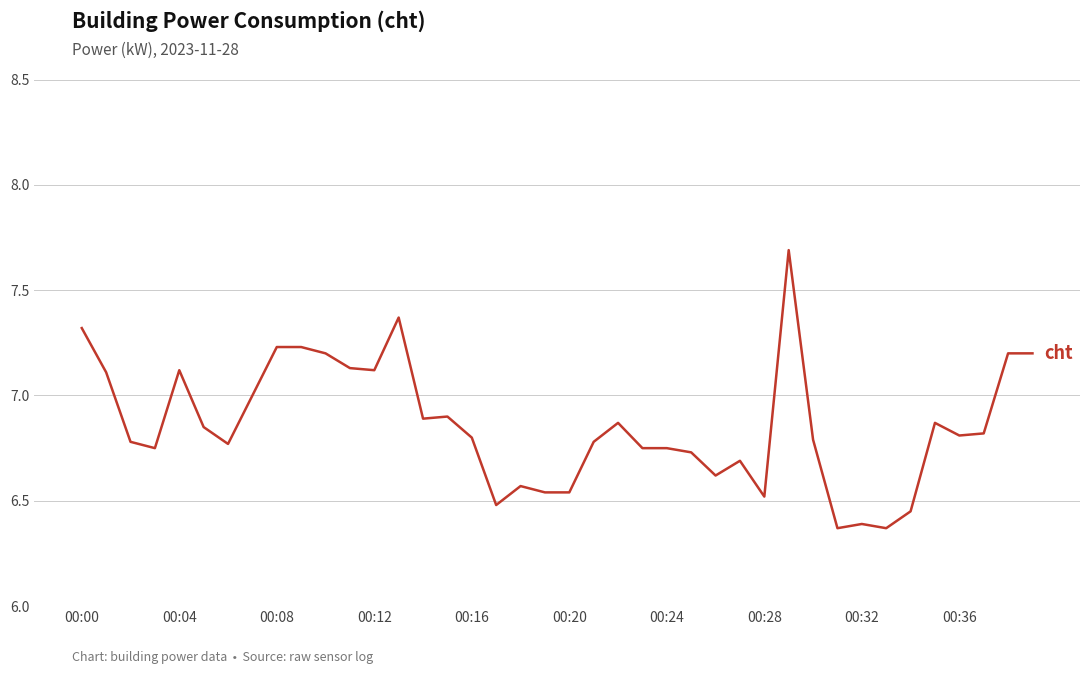

What is the difference between the maximum and minimum values?

1.3